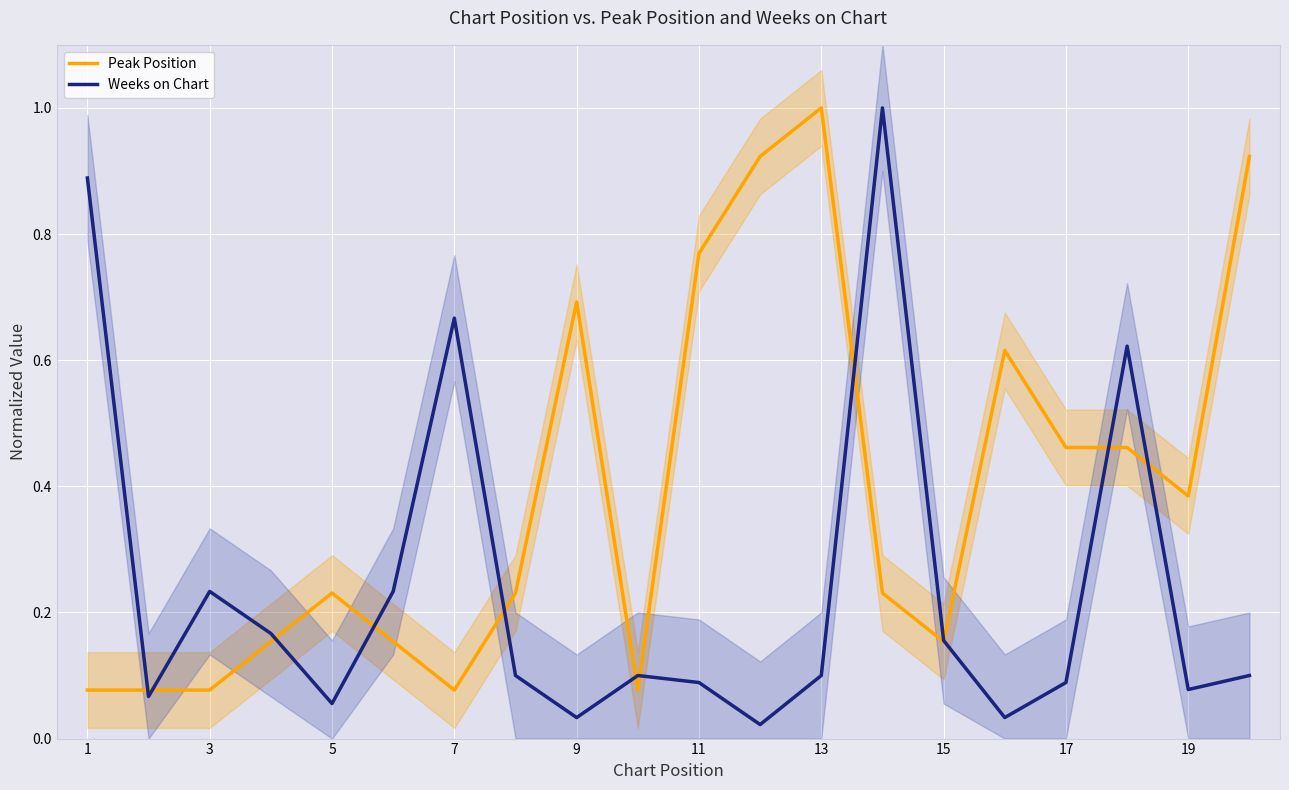

How many intersections are there between Peak Position and Weeks on Chart?

11